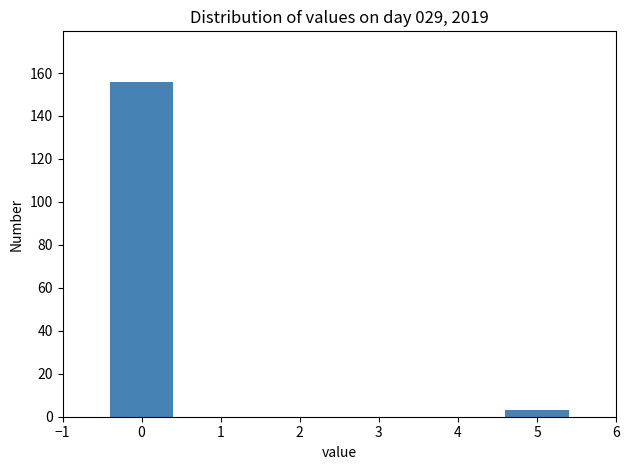

What is the height of the bar covering 4.5 to 5.5 on the x-axis? The values are not printed on the chart, so give them approximately, as read against the axis.

4